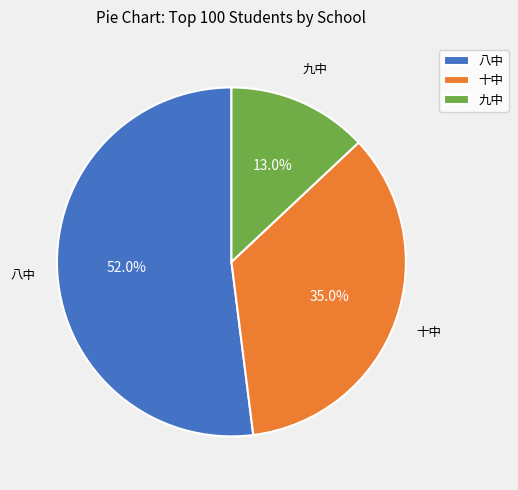

To the nearest percent, what portion does 九中 represent?

13%